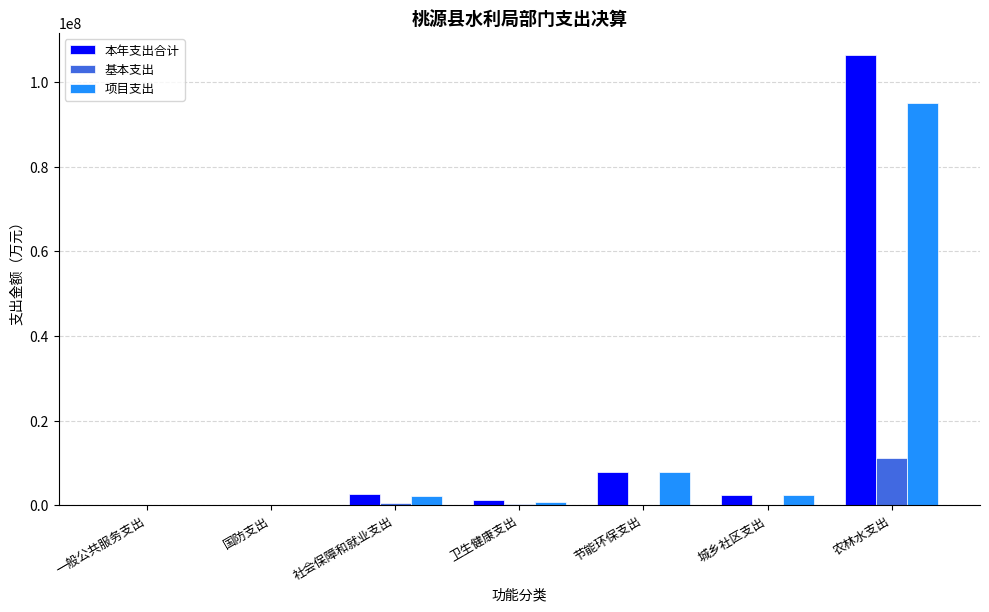

What is the maximum value shown in the chart?

106317161.4